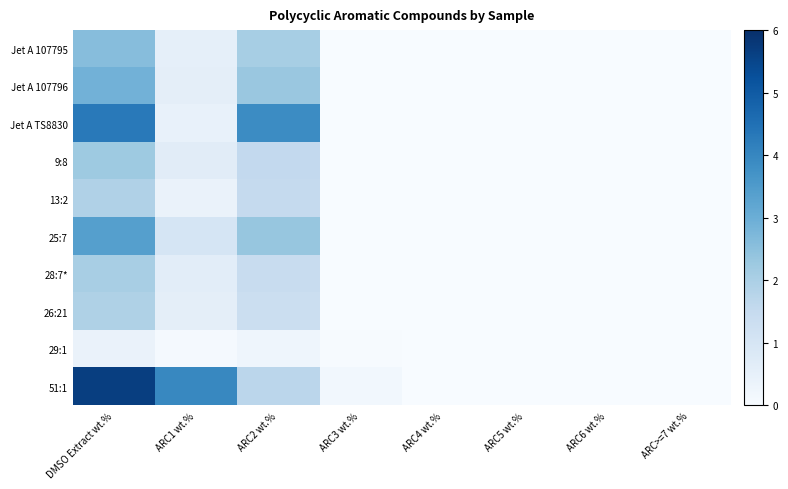

How many distinct data groups are displayed?

10